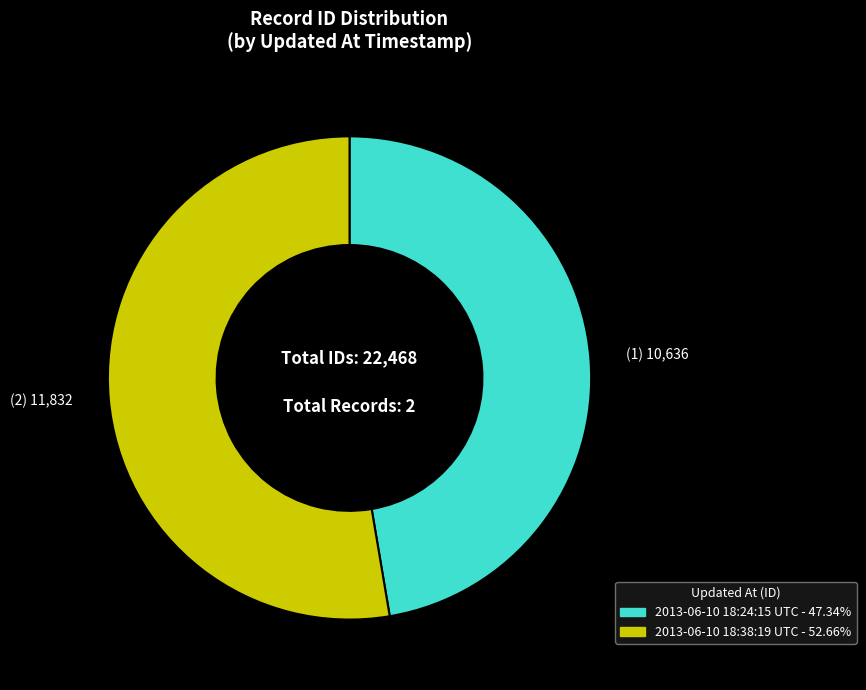

Is (1) 10,636 the majority of the pie?

No